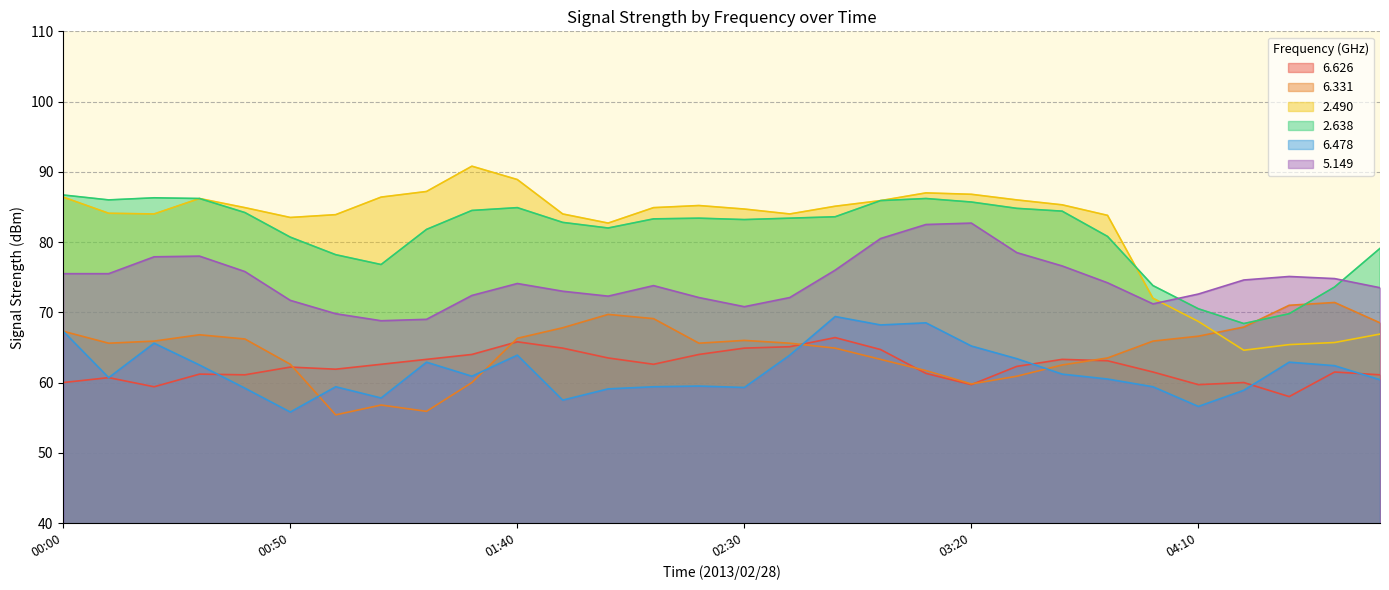

True or false:   5.149 and   6.478 cross at least once.

False